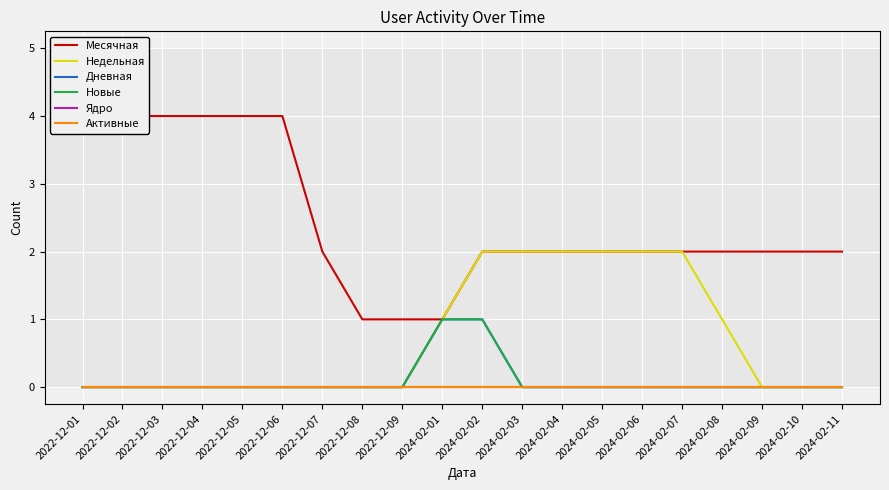

Rank the categories by Ядро value from lowest to highest.

2022-12-01, 2022-12-02, 2022-12-03, 2022-12-04, 2022-12-05, 2022-12-06, 2022-12-07, 2022-12-08, 2022-12-09, 2024-02-01, 2024-02-02, 2024-02-03, 2024-02-04, 2024-02-05, 2024-02-06, 2024-02-07, 2024-02-08, 2024-02-09, 2024-02-10, 2024-02-11